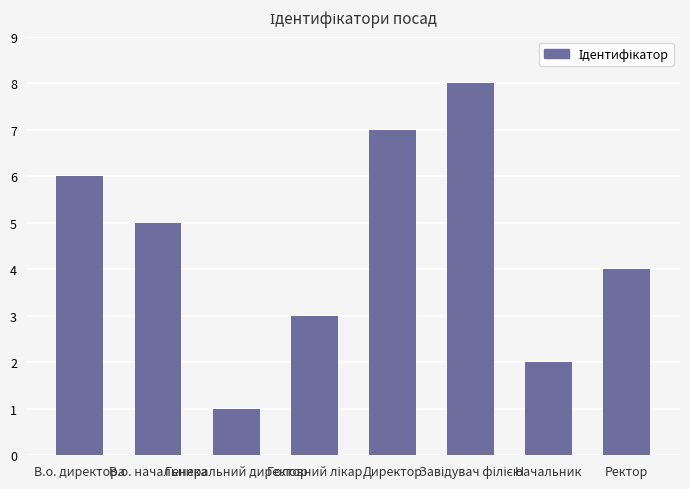

What is the greatest value displayed?

8